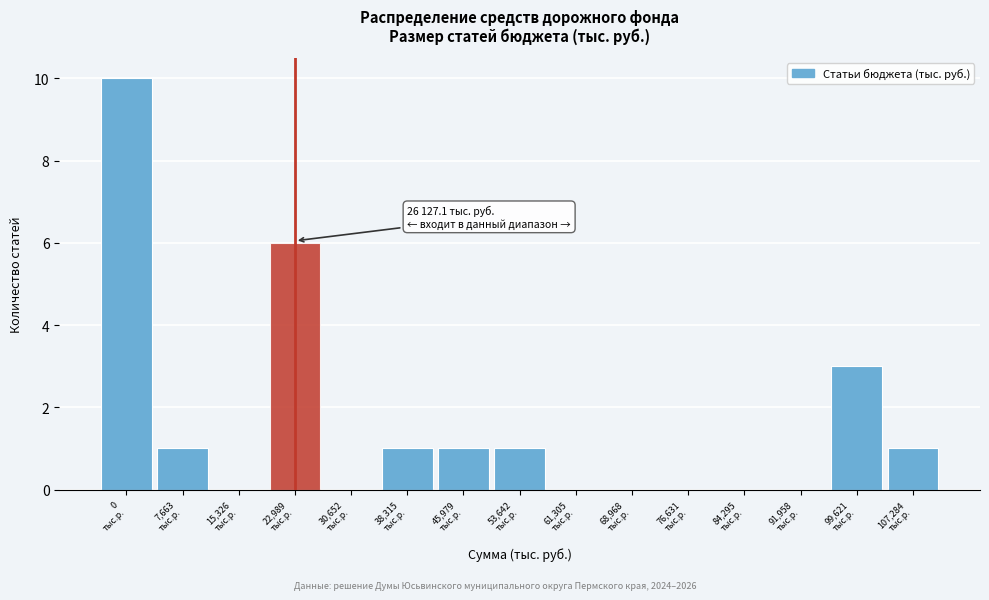

What is the greatest value displayed?

10